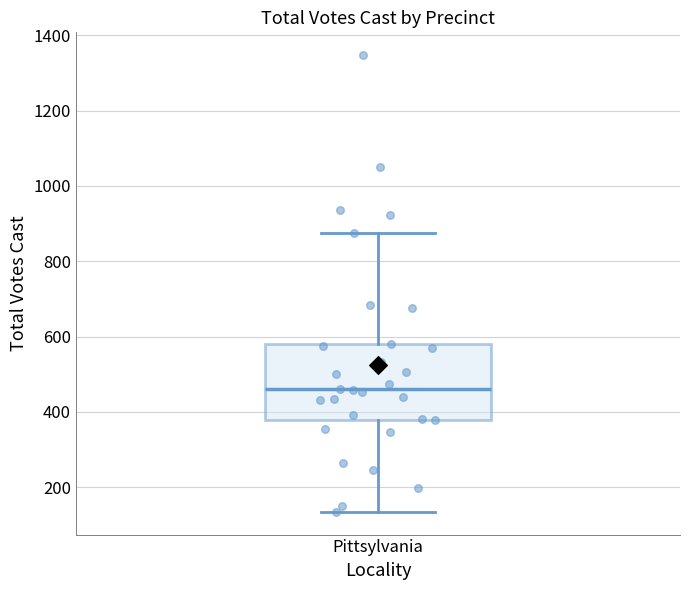

Transcribe this box plot: give where the median line is, the range the box spans, and where the two whiskers end, as read against the y-axis. The values are not printed on the chart, so give them approximately, as read against the axis.

median 460, box 380 to 580, whiskers 140 to 880